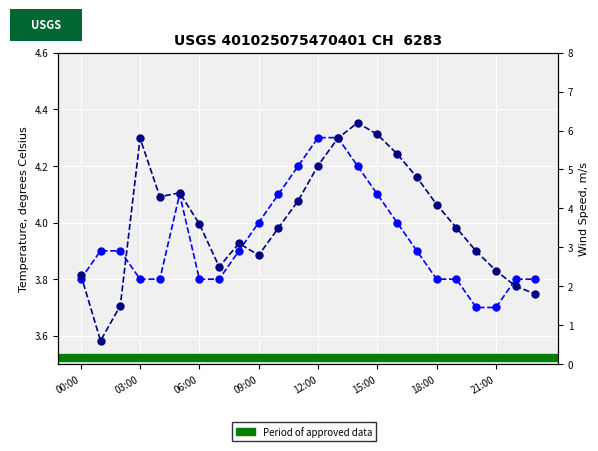

True or false: Temperature (C) and Wind Speed (m/s) cross at least once.

True